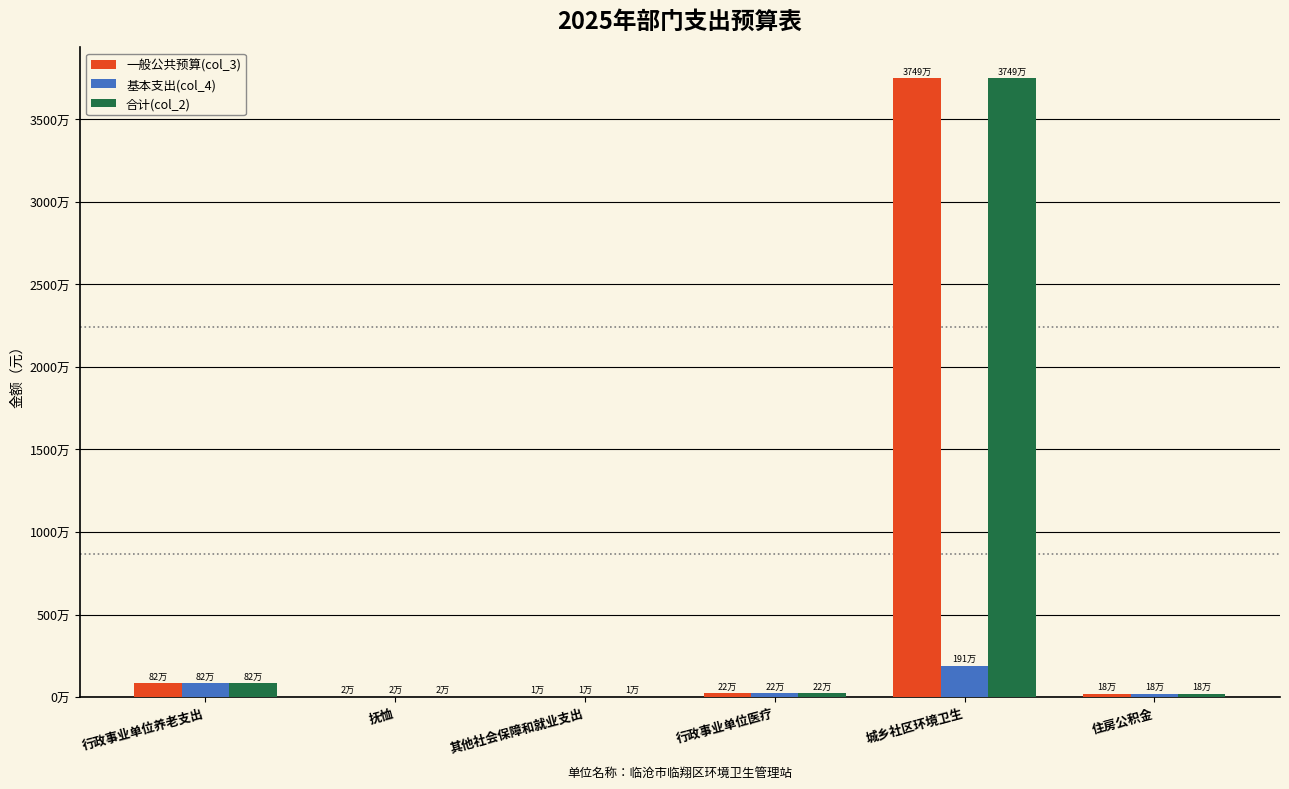

Which series has the largest range (max minus min)?

一般公共预算(col_3)